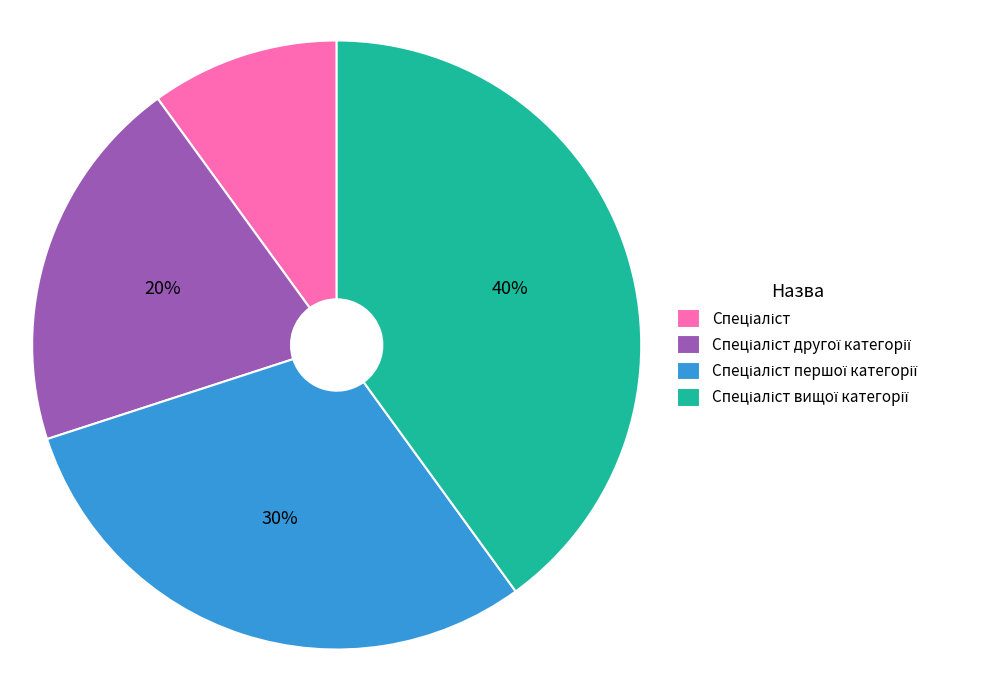

Count the number of slices in the pie.

4